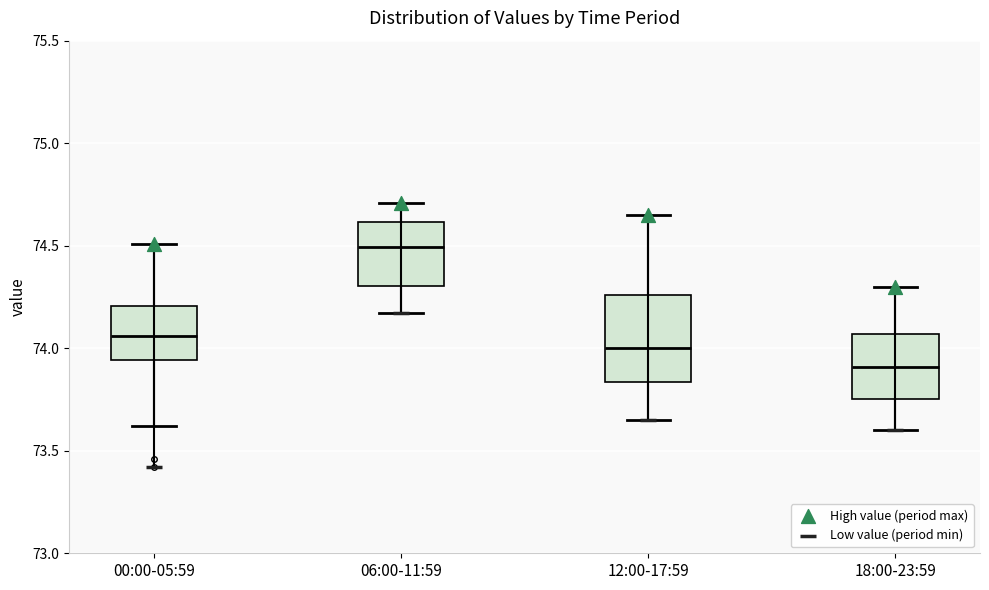

Reading left to right, read every box against the y-axis: the position of its median line, the range the box covers, and the ends of its whiskers. The values are not printed on the chart, so give them approximately, as read against the axis.

00:00-05:59: median 74.05, box 73.95 to 74.20, whiskers 73.60 to 74.50
06:00-11:59: median 74.50, box 74.30 to 74.60, whiskers 74.15 to 74.70
12:00-17:59: median 74.00, box 73.85 to 74.25, whiskers 73.65 to 74.65
18:00-23:59: median 73.90, box 73.75 to 74.05, whiskers 73.60 to 74.30